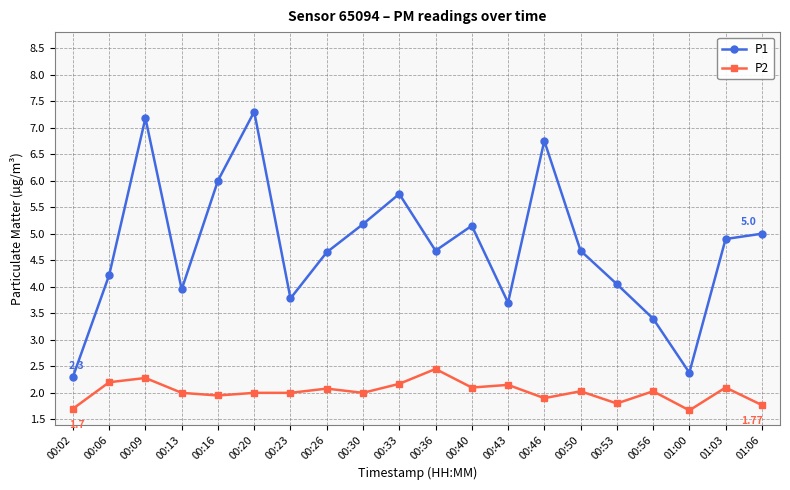

At how many categories does at least one series exceed 2?

20